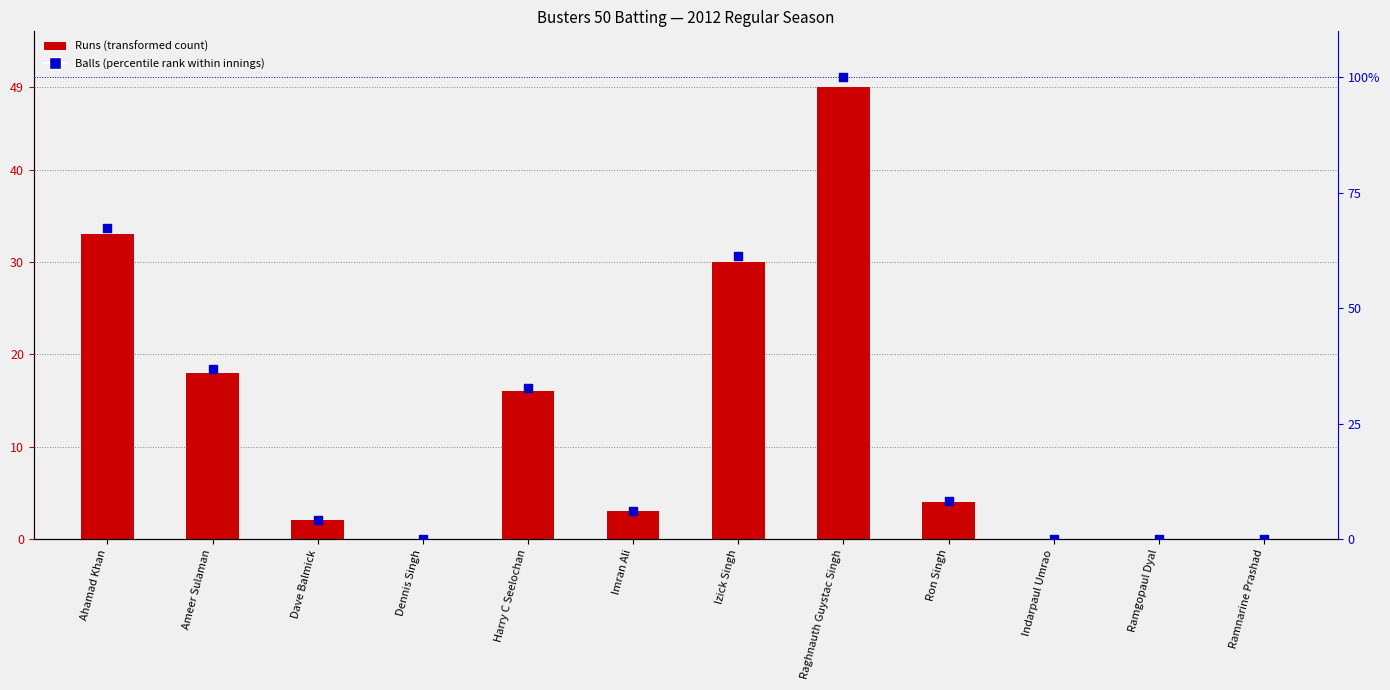

Which series contains the highest Y value?

Balls (scaled %)